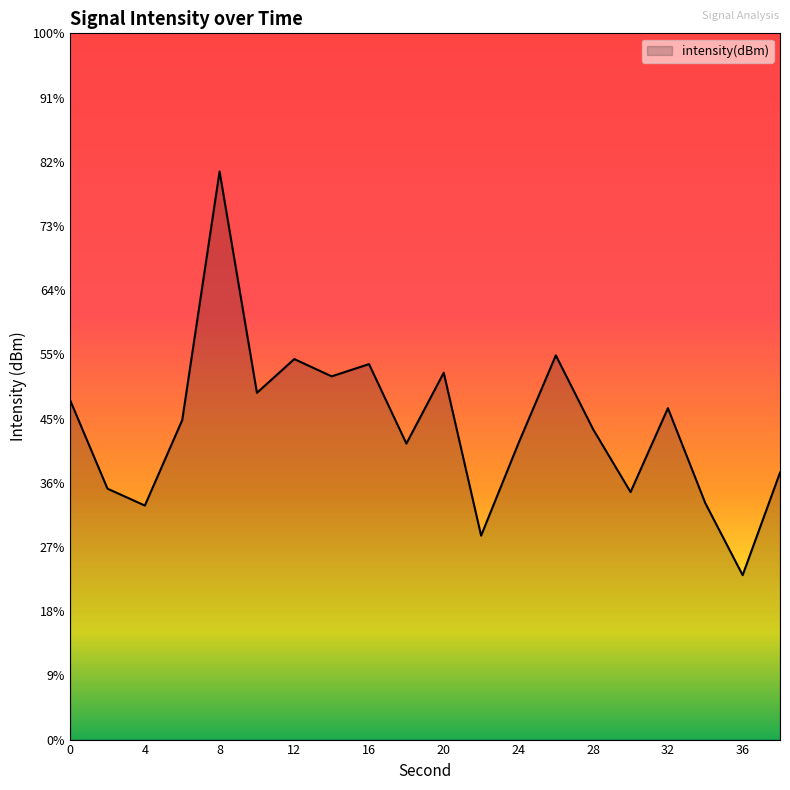

How many data points does each series have?

20